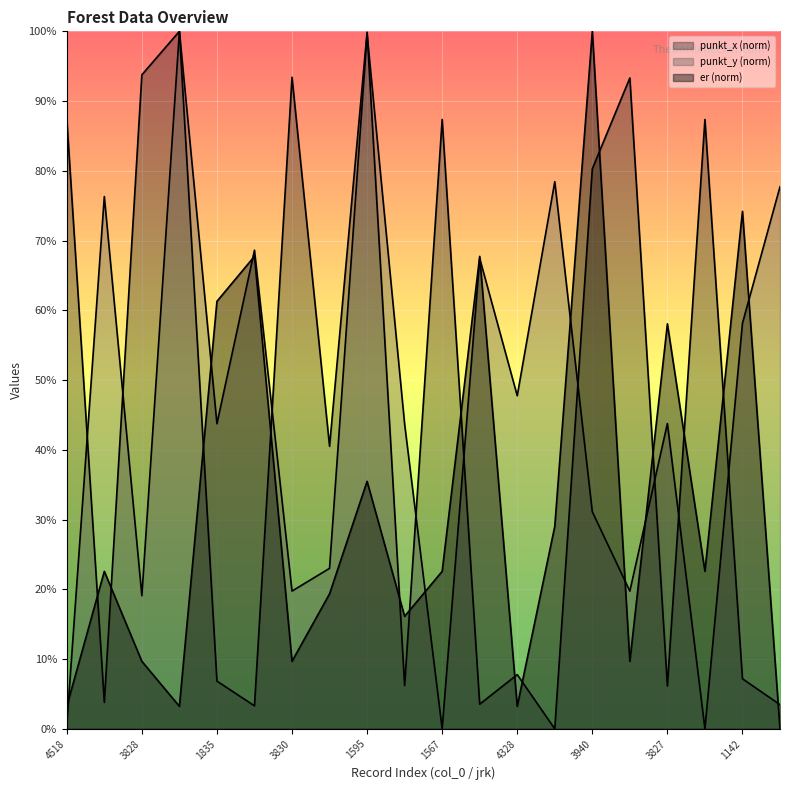

What is the difference between the maximum and minimum values in the punkt_x series?

100.0